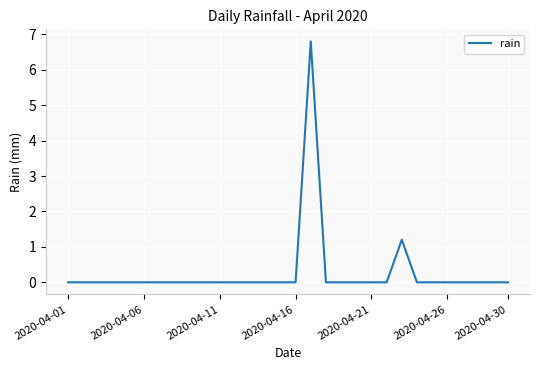

What is the difference between the maximum and minimum values?

6.8